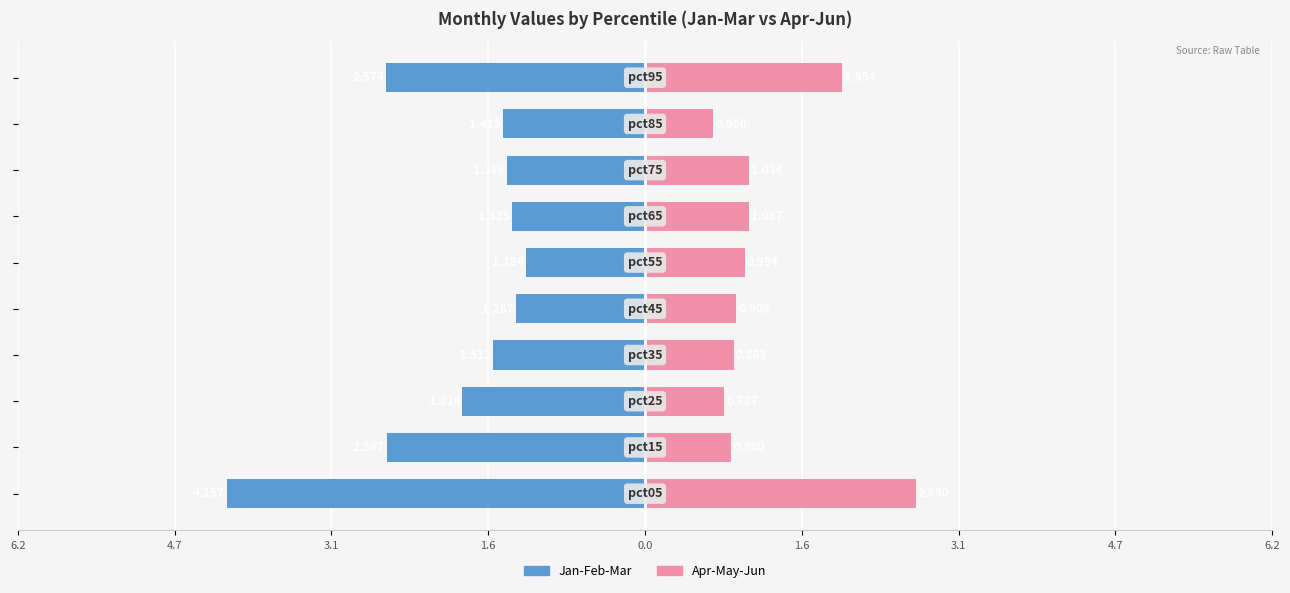

What are all the series names shown in the legend?

Jan-Feb-Mar, Apr-May-Jun